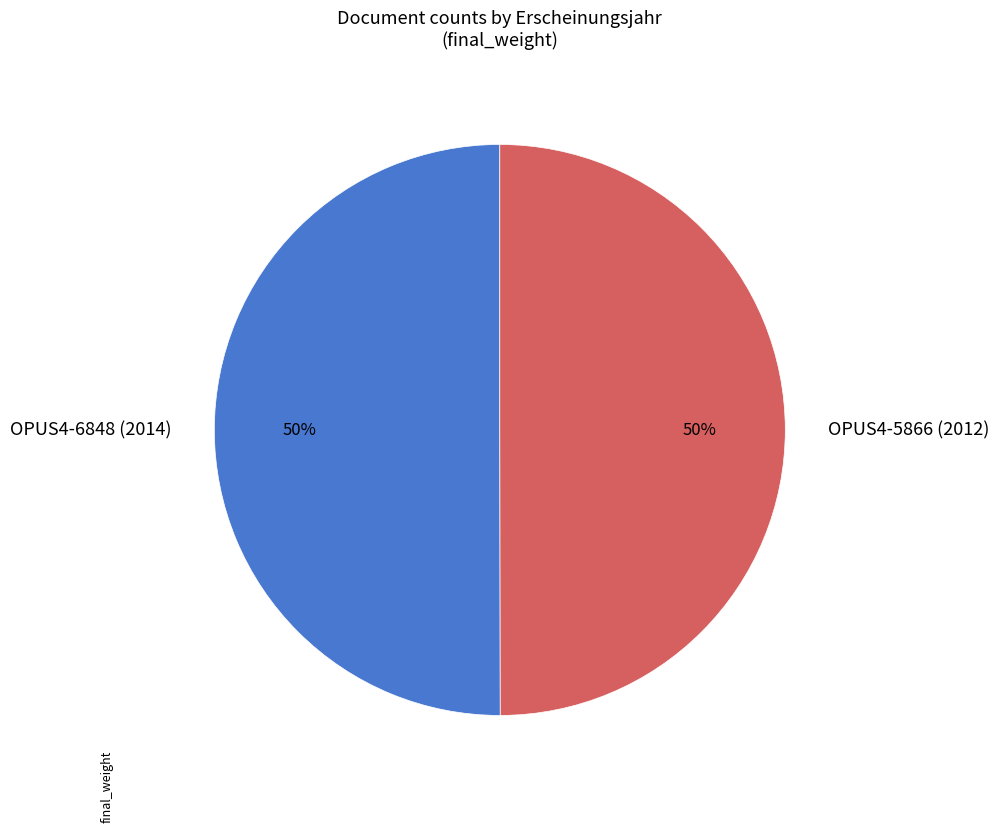

The OPUS4-6848 (2014) slice represents 50% of the pie. True or false?

True